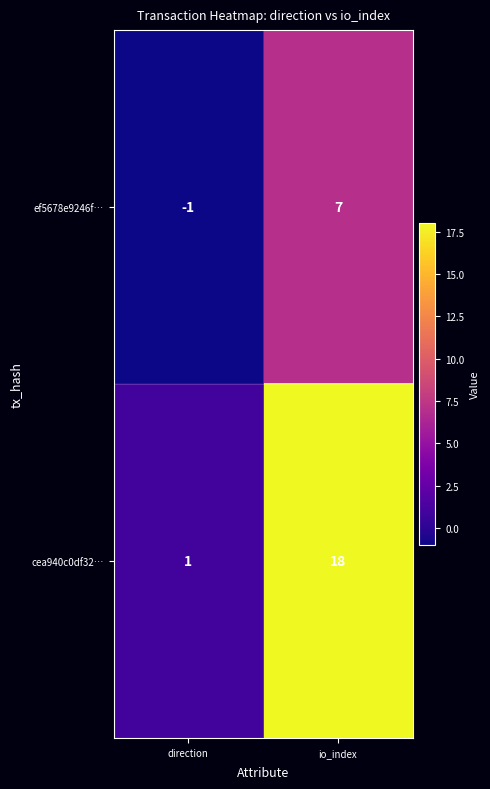

What value does the cea940c0df32… series have at io_index?

18